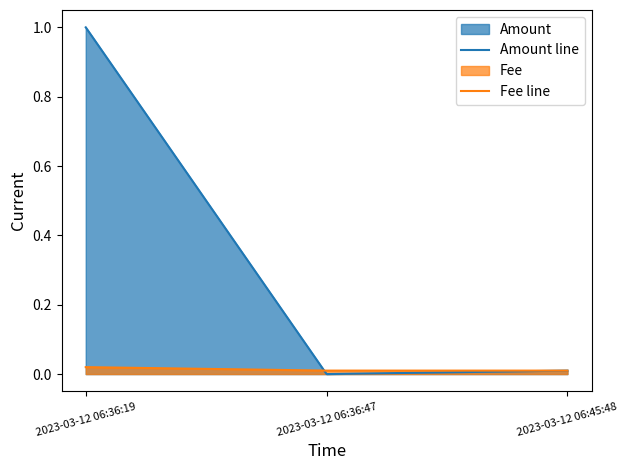

Which label corresponds to the largest value in the chart?

2023-03-12 06:36:19